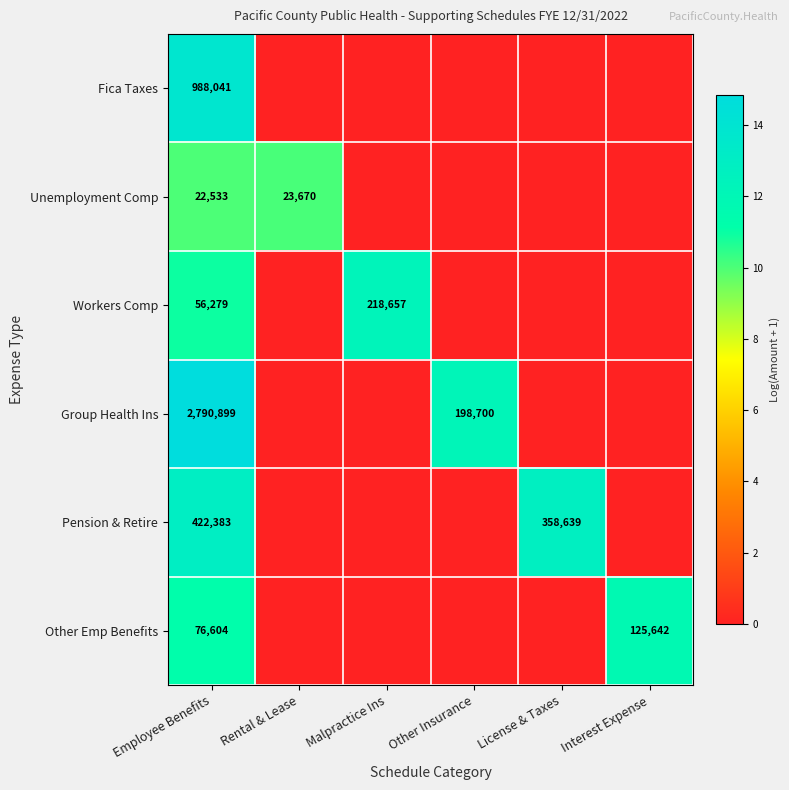

What is the total value across all series at Employee Benefits?

4356739